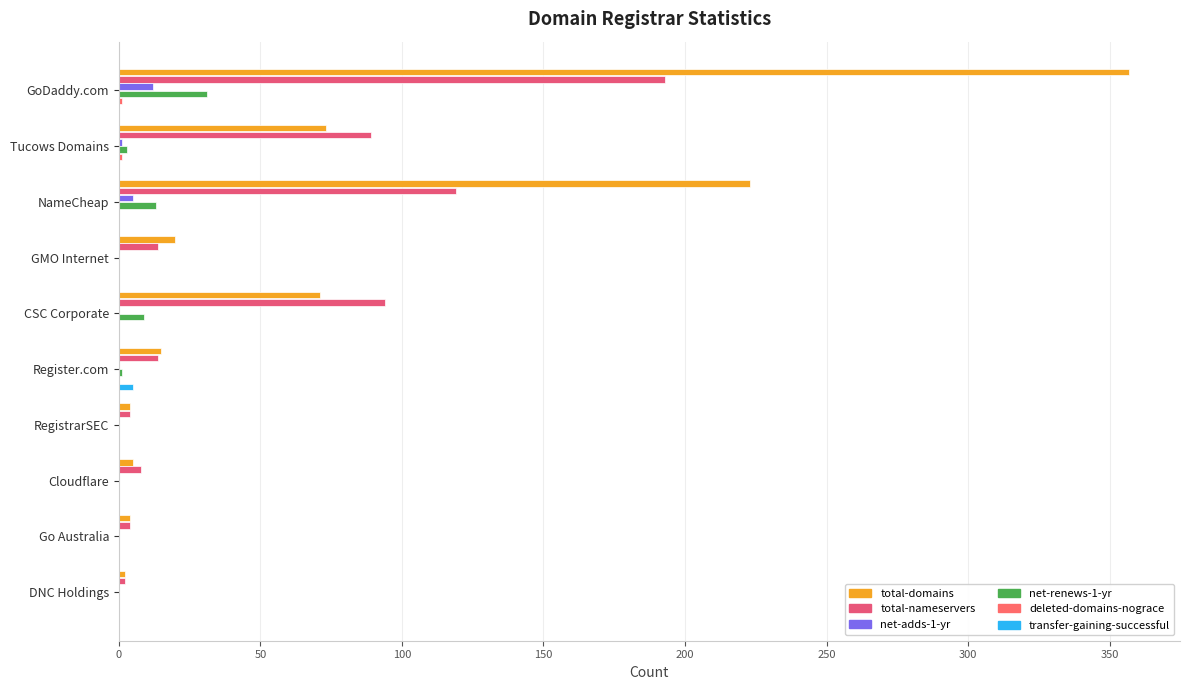

How many distinct data groups are displayed?

6